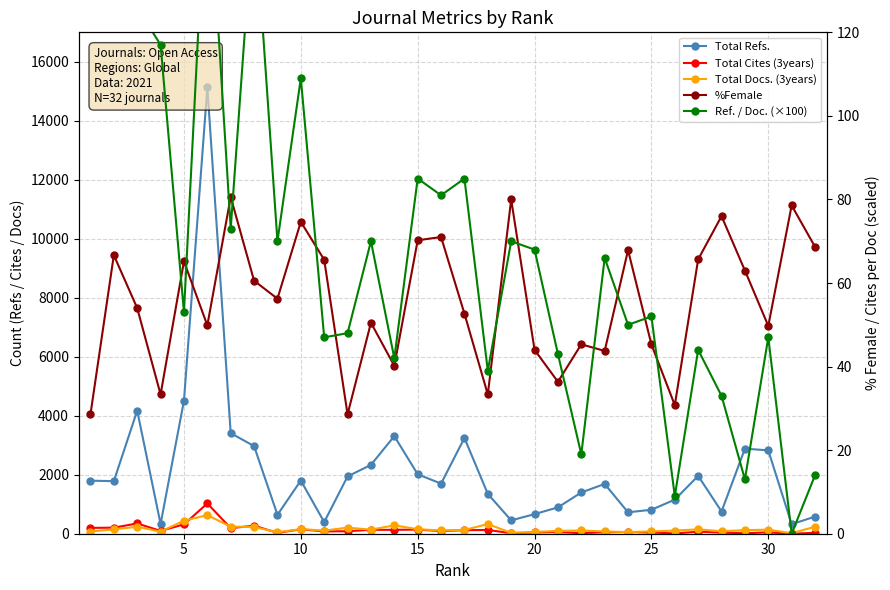

What is the difference between the second highest and minimum values in the Total Cites (3years) series?

348.0